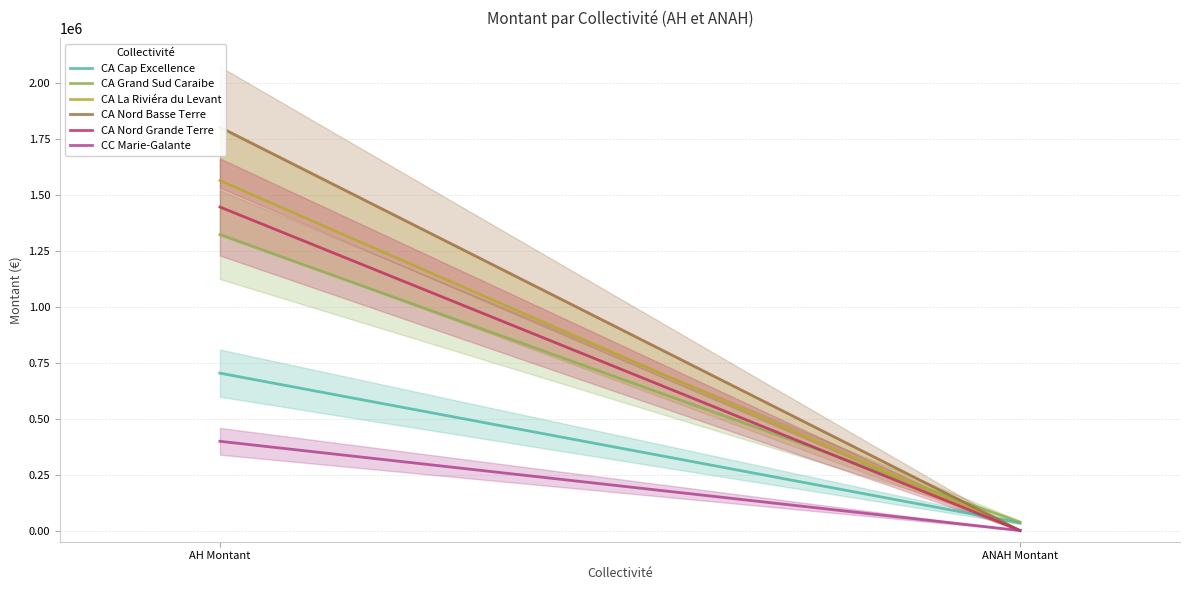

What is the difference between the maximum and minimum values in the CC Marie-Galante series?

398530